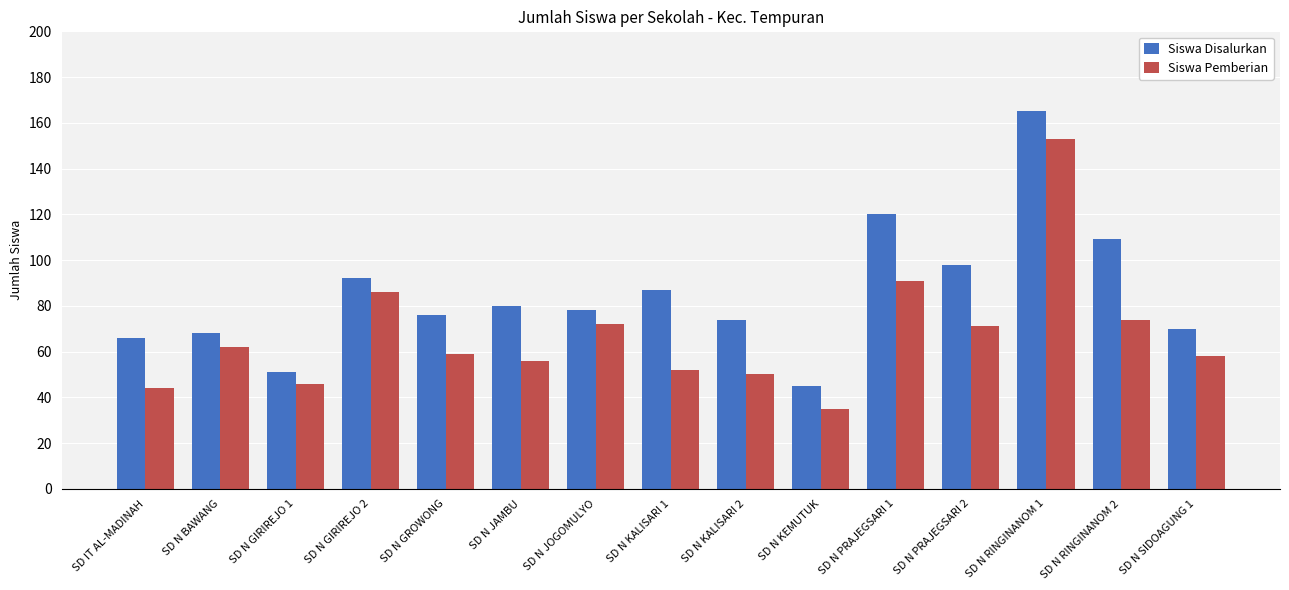

Reading left to right, what are all the values shown in this chart?

Siswa Disalurkan: SD IT AL-MADINAH=66	SD N BAWANG=68	SD N GIRIREJO 1=51	SD N GIRIREJO 2=92	SD N GROWONG=76	SD N JAMBU=80	SD N JOGOMULYO=78	SD N KALISARI 1=87	SD N KALISARI 2=74	SD N KEMUTUK=45	SD N PRAJEGSARI 1=120	SD N PRAJEGSARI 2=98	SD N RINGINANOM 1=165	SD N RINGINANOM 2=109	SD N SIDOAGUNG 1=70
Siswa Pemberian: SD IT AL-MADINAH=44	SD N BAWANG=62	SD N GIRIREJO 1=46	SD N GIRIREJO 2=86	SD N GROWONG=59	SD N JAMBU=56	SD N JOGOMULYO=72	SD N KALISARI 1=52	SD N KALISARI 2=50	SD N KEMUTUK=35	SD N PRAJEGSARI 1=91	SD N PRAJEGSARI 2=71	SD N RINGINANOM 1=153	SD N RINGINANOM 2=74	SD N SIDOAGUNG 1=58